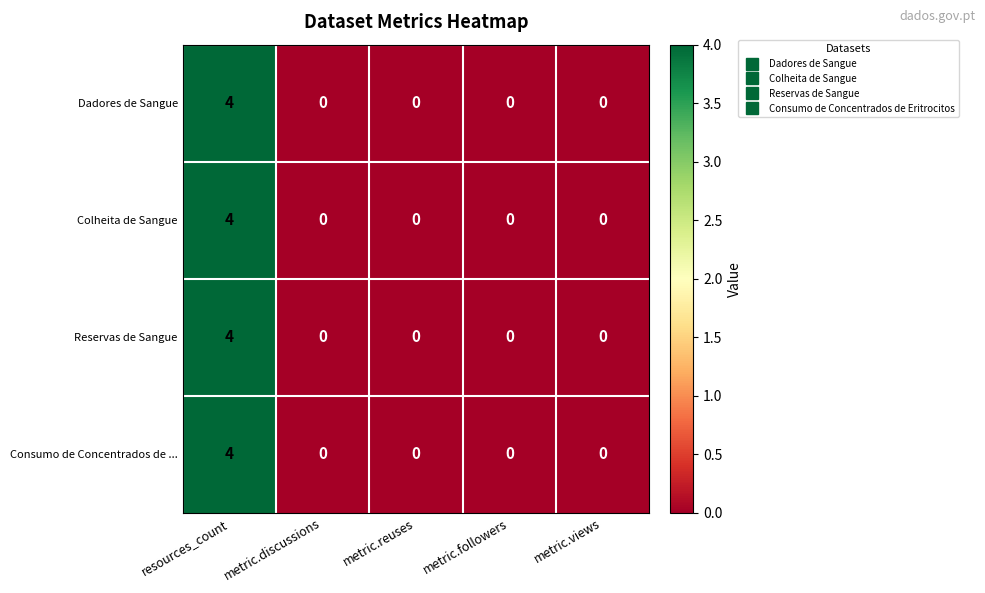

What is the maximum value shown in the chart?

4